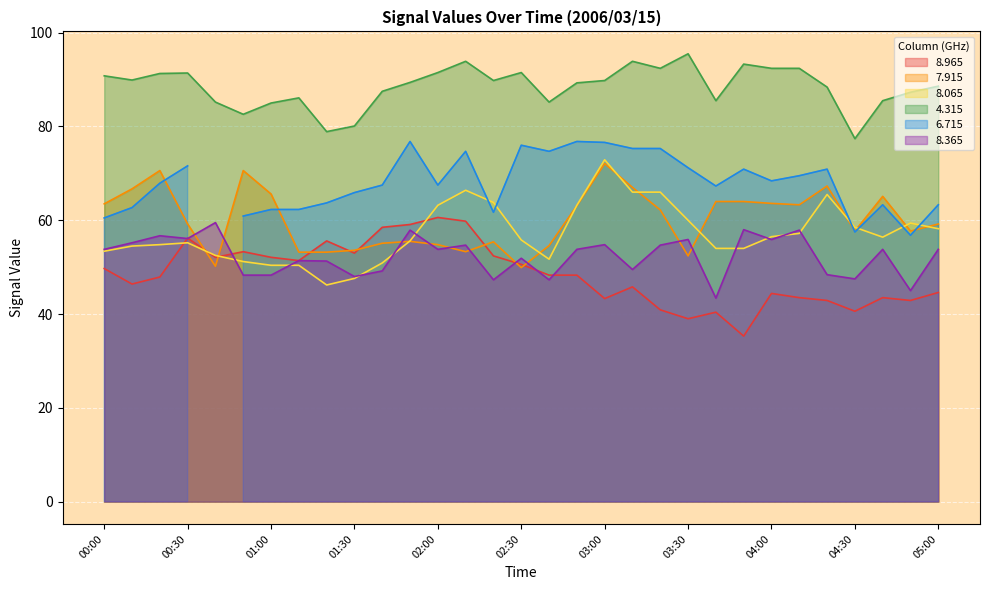

Which label corresponds to the largest value in the chart?

03:30